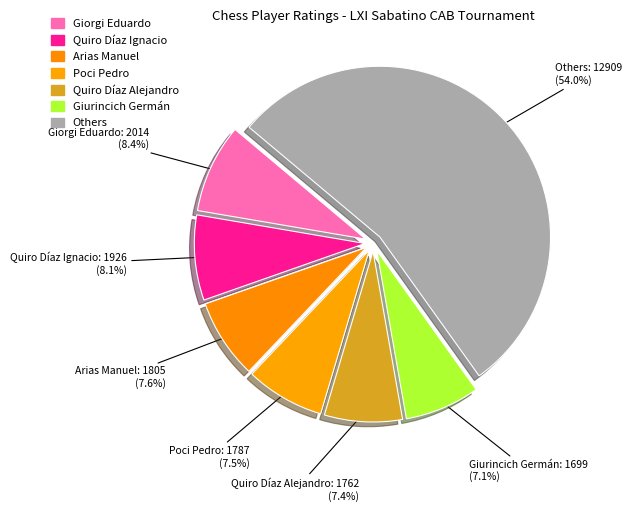

Between Giorgi Eduardo and Quiro Díaz Alejandro, which is larger?

Giorgi Eduardo